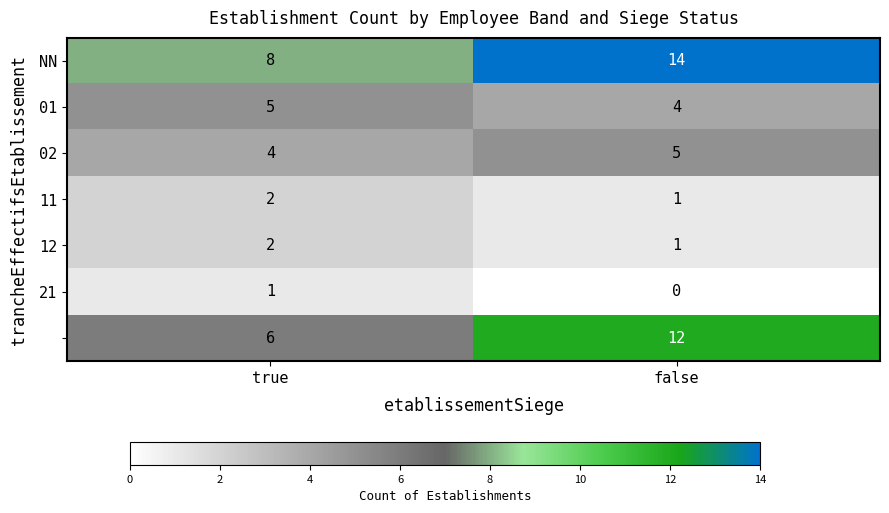

What is the spread (max minus min) of values at true?

7